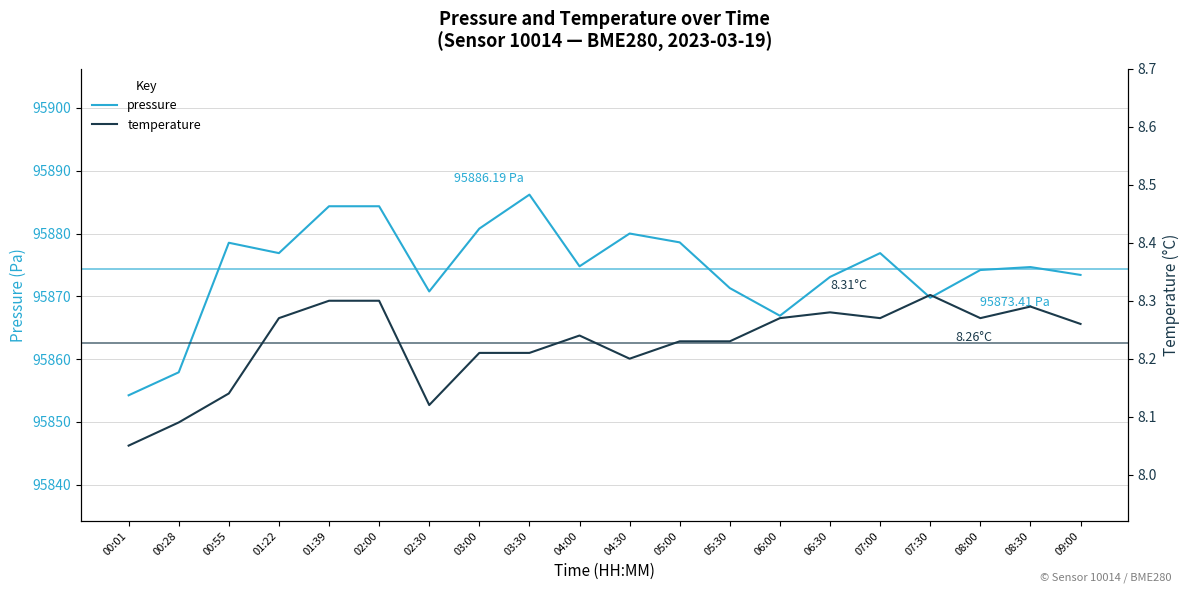

Is this an area chart (filled region under the line)?

No